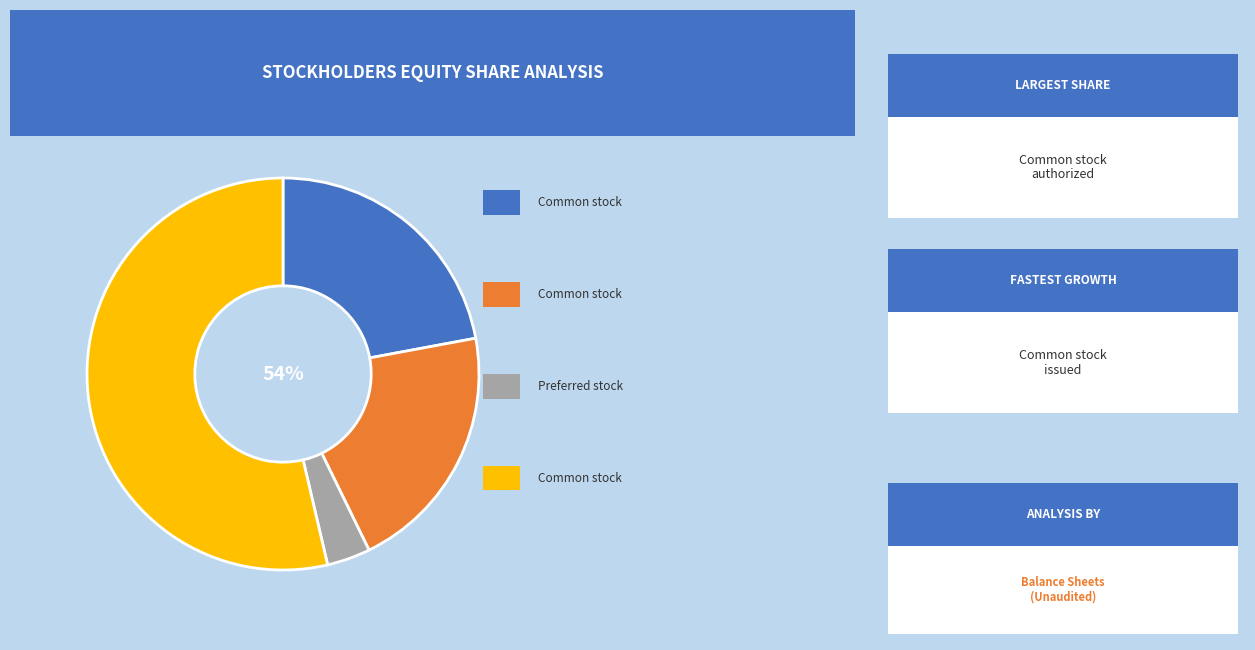

How many slices are in this pie chart?

4